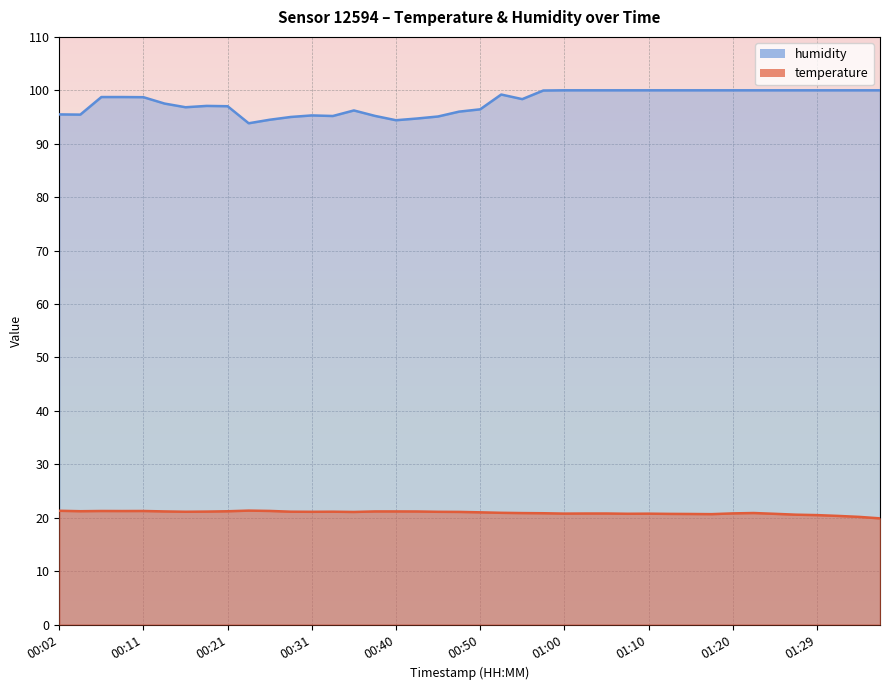

True or false: temperature has a value of 20.7 at 01:12.

True